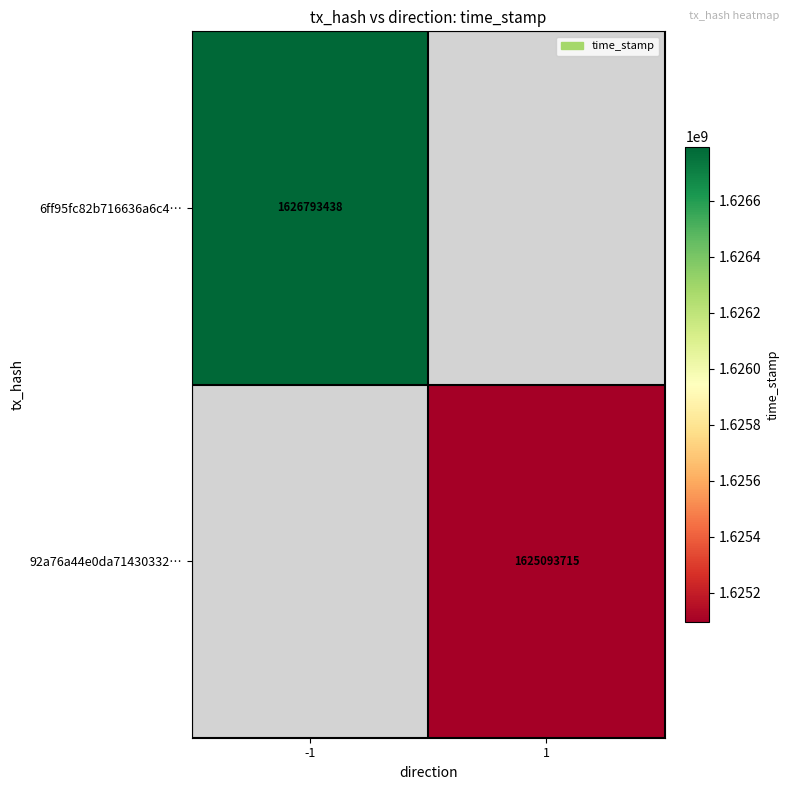

True or false: 6ff95fc82b716636a6c4… has a value of 1626793438 at -1.

True